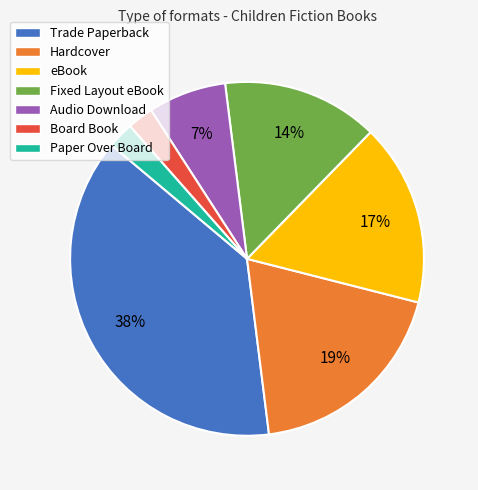

Is it true that Audio Download is 7% of the pie?

True